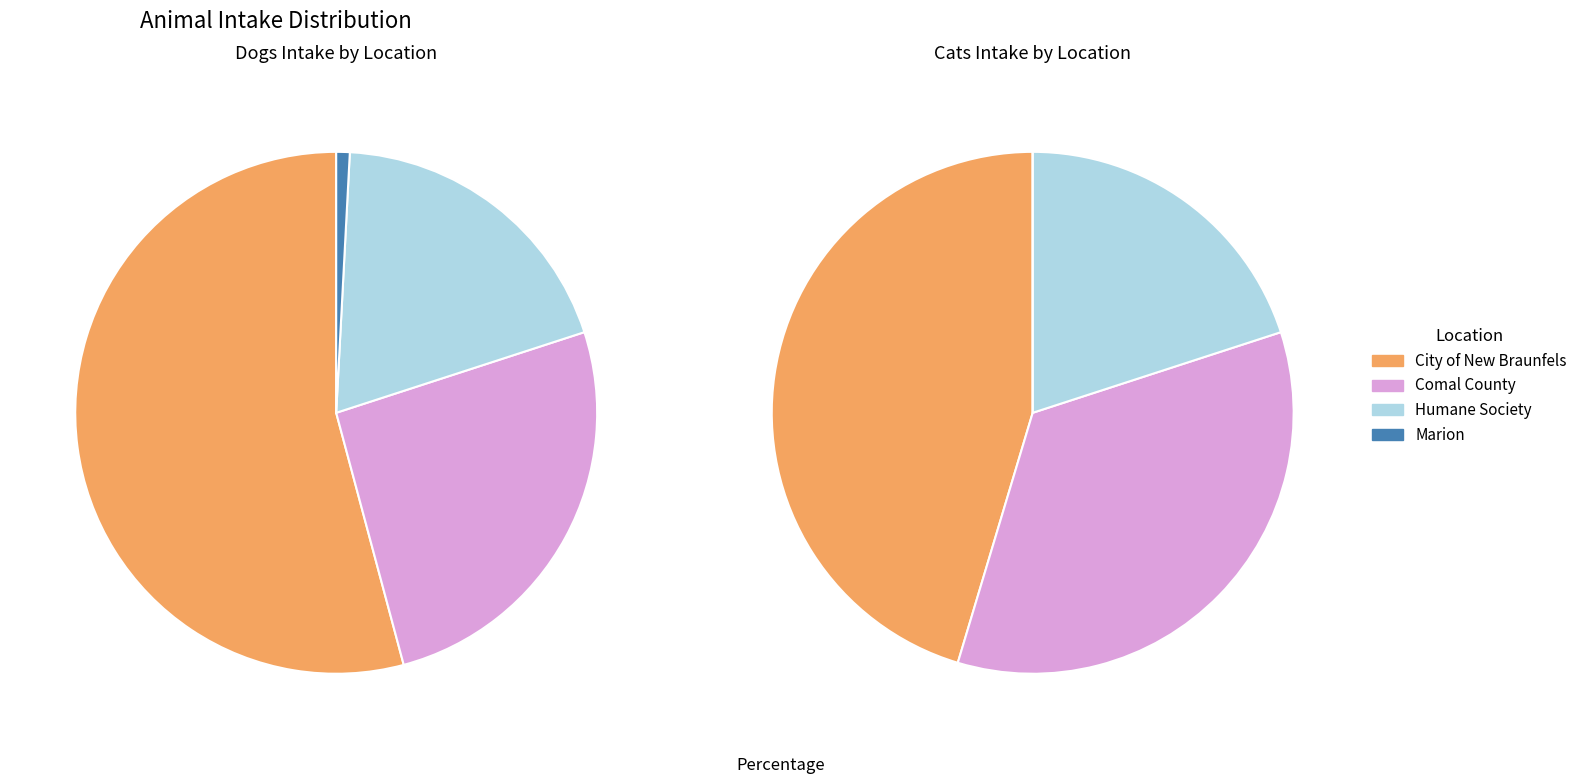

What percentage do Comal County and Humane Society together represent?

45.0%